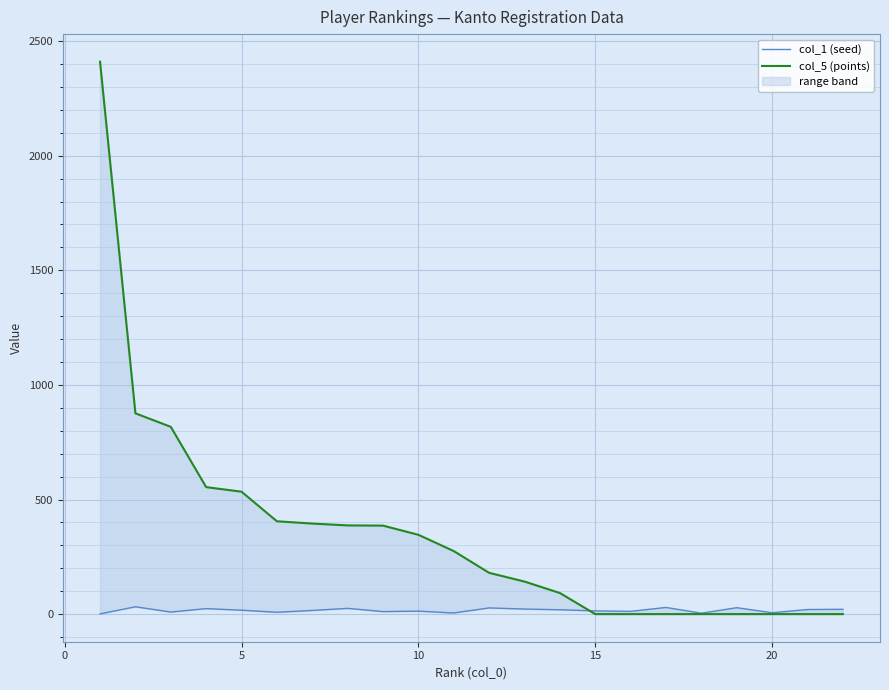

List the series in order of their overall mean, lowest first.

col_1 (seed), col_5 (points)